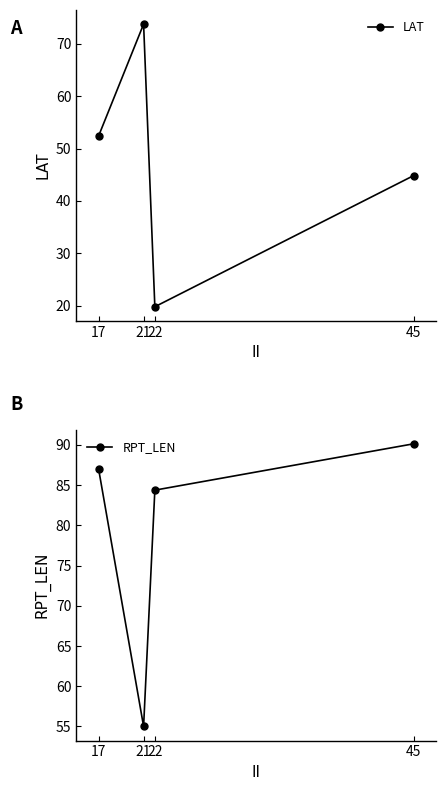

What is the average value of the LAT series?

47.7